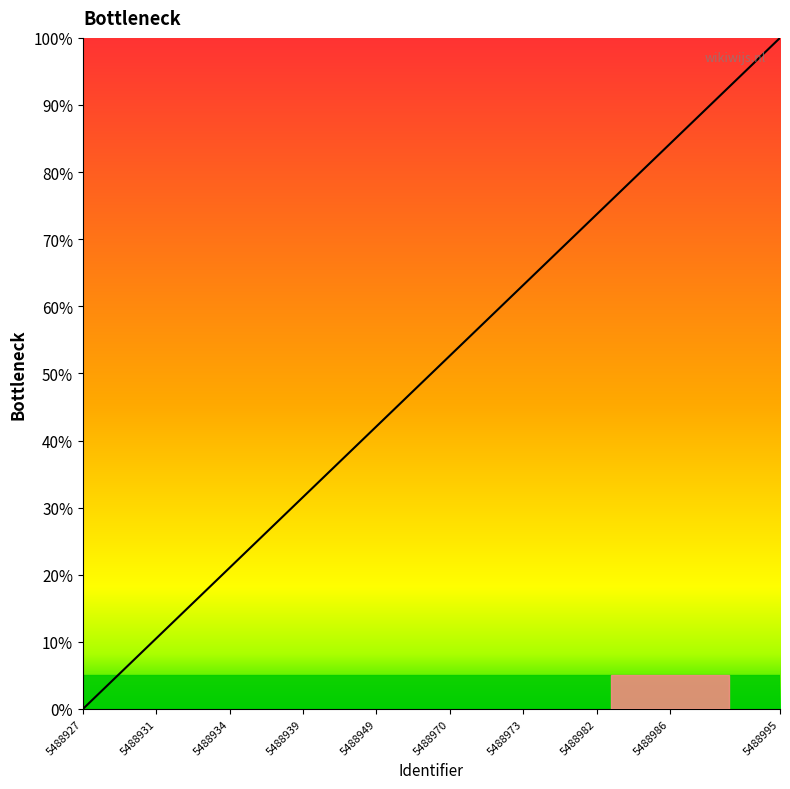

What is the difference between the maximum and minimum values?

100.0